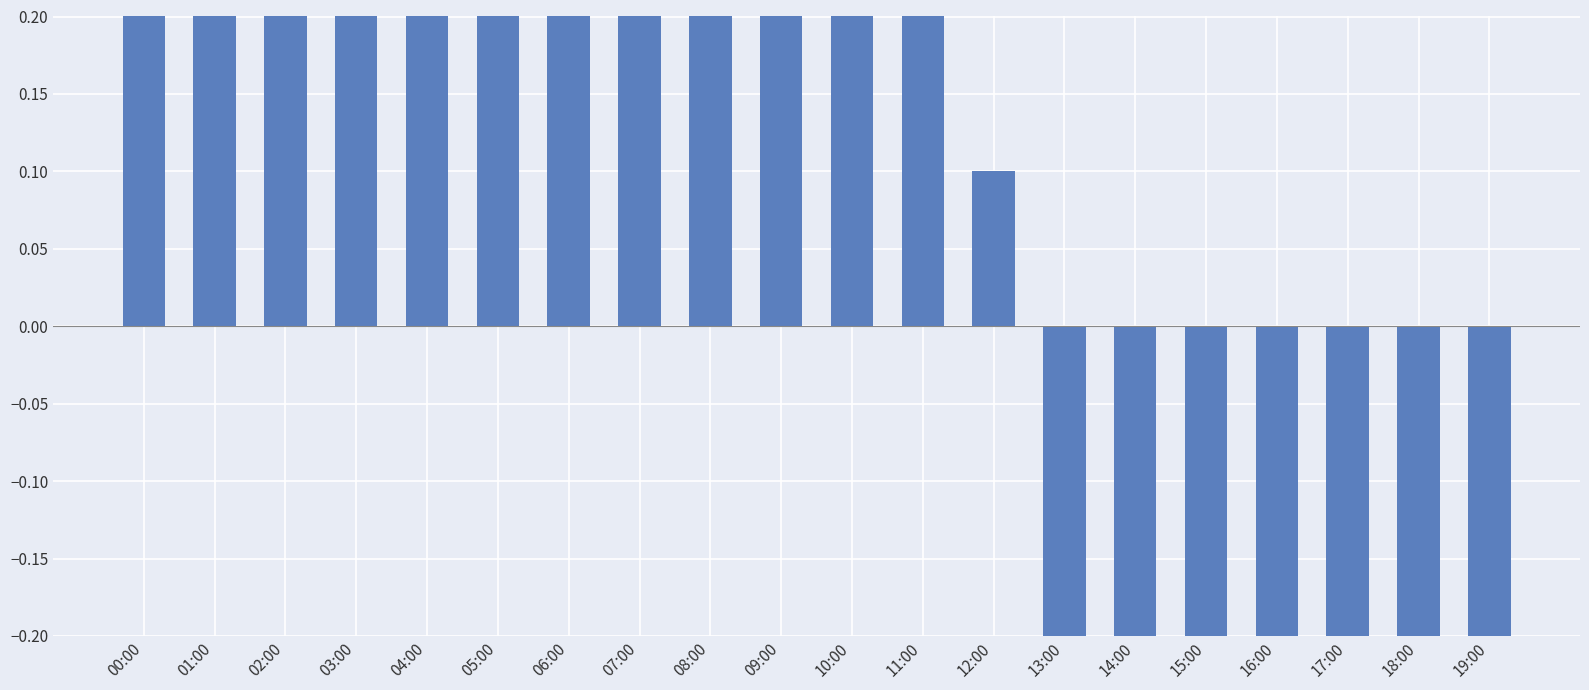

Does the chart contain any negative values?

Yes